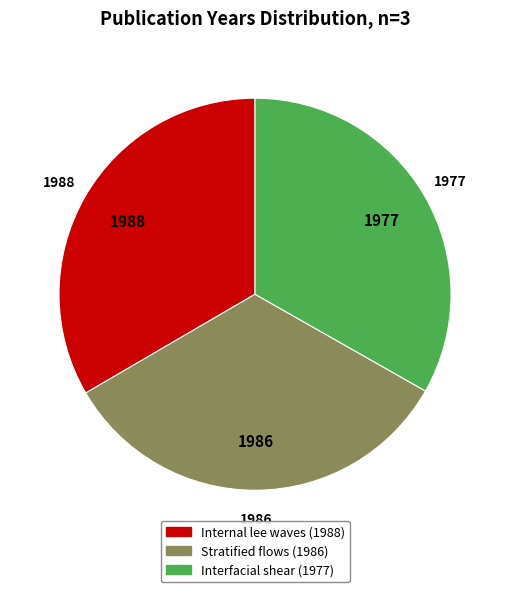

How many slices are in this pie chart?

3